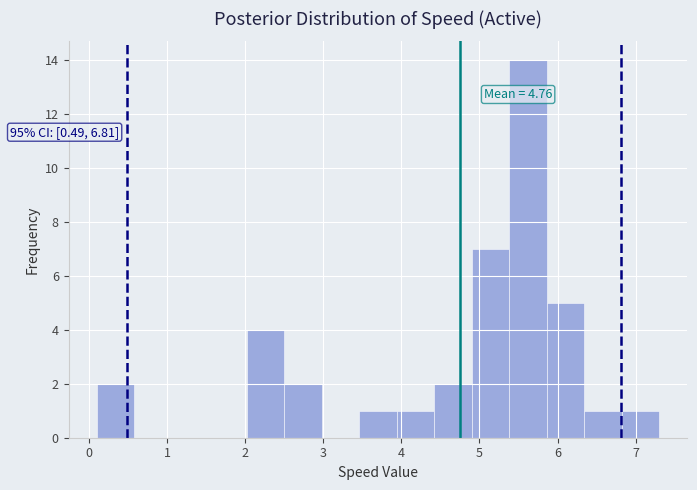

Which range on the x-axis has the tallest bar?

5.38 to 5.86